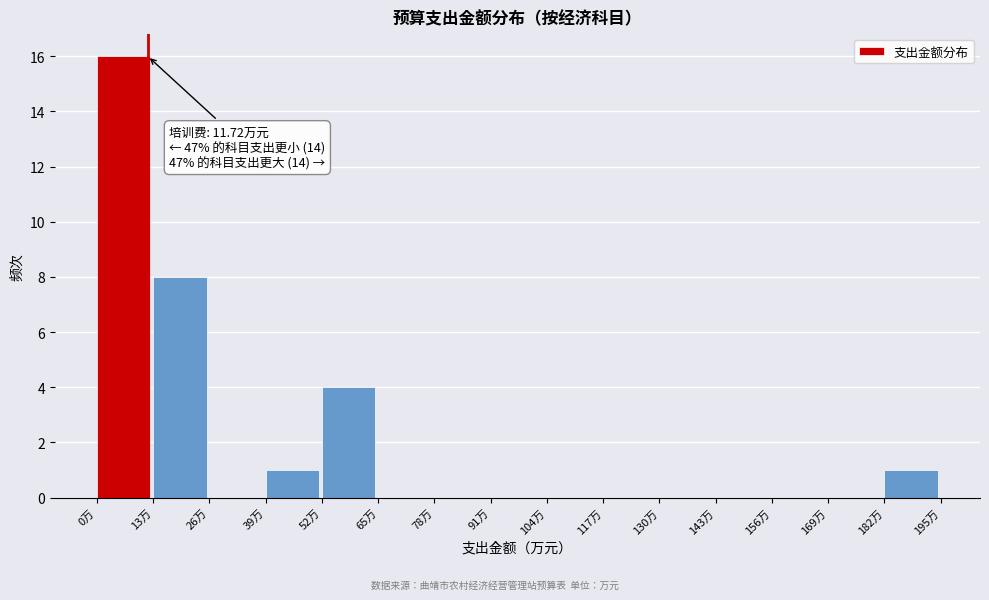

Which range on the x-axis has the tallest bar?

0 to 12